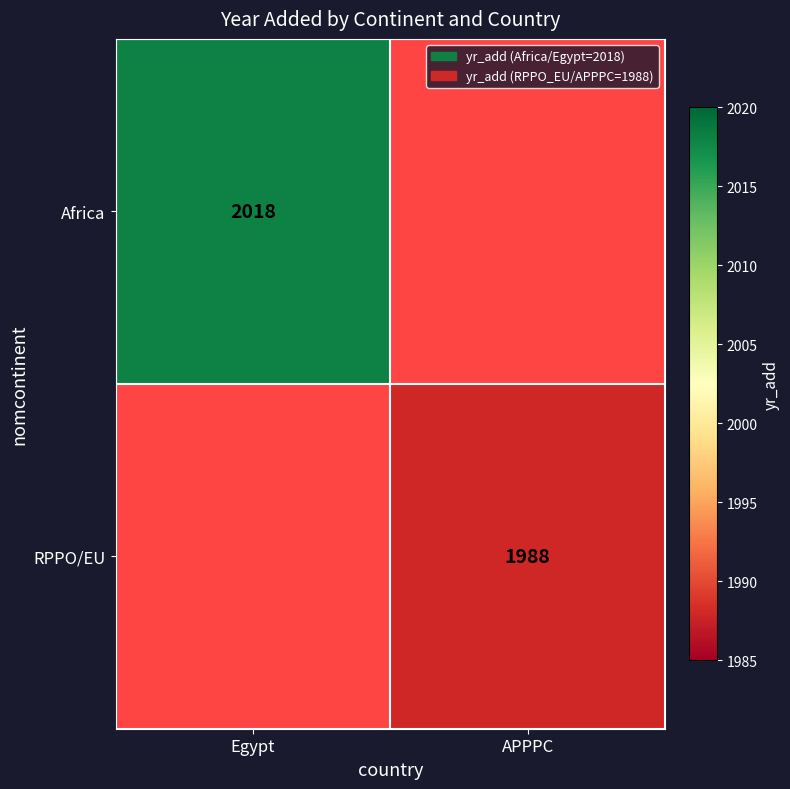

The value of RPPO/EU at APPPC is 811. True or false?

False